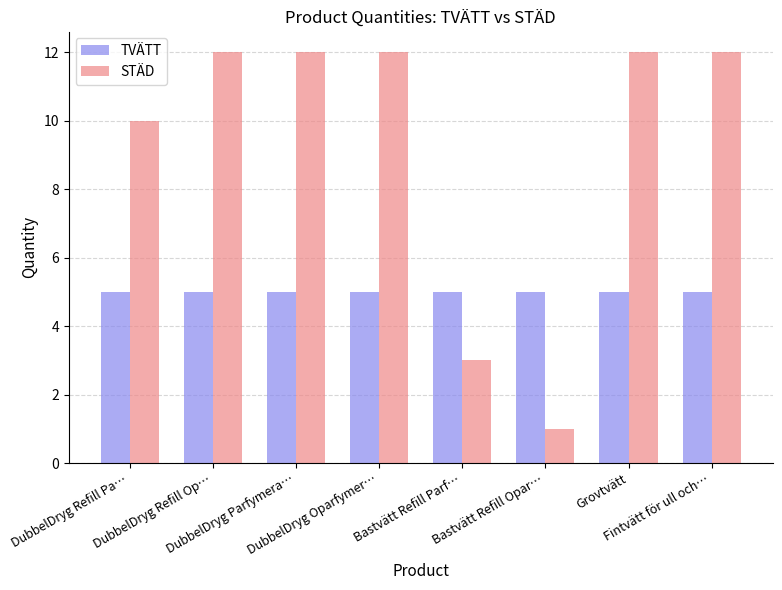

Is it true that TVÄTT equals 5 at Bastvätt Refill Parf…?

True